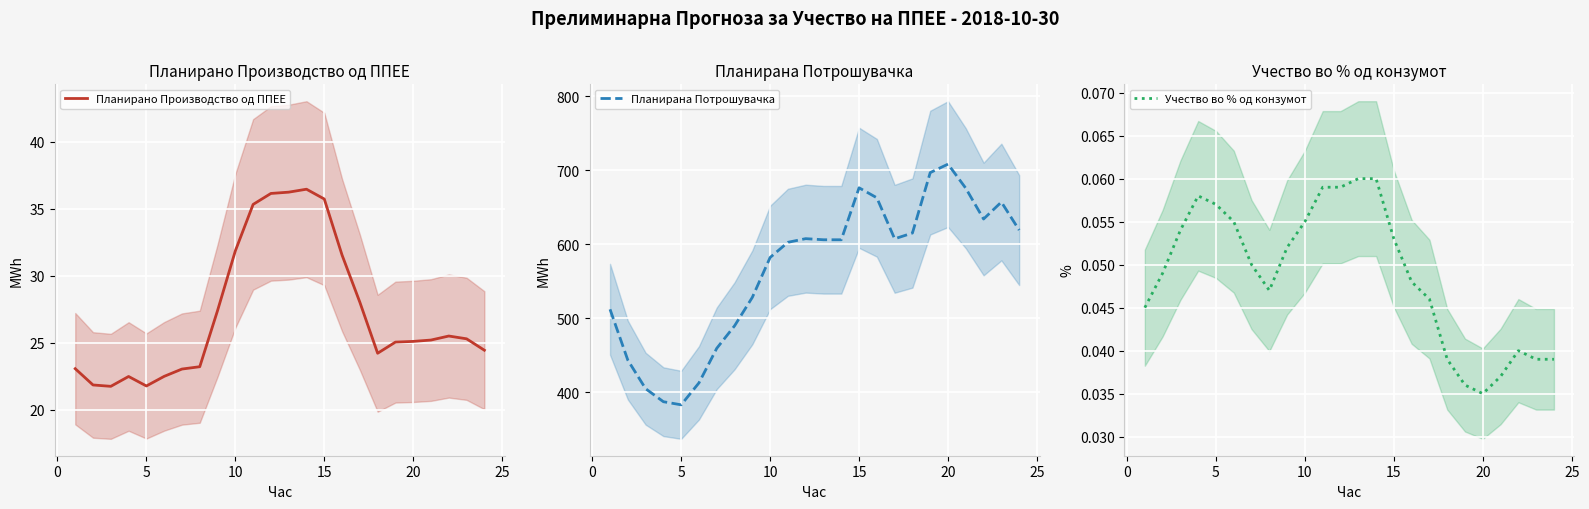

The Учество во % од конзумот series shows 0.0 at 5. True or false?

False